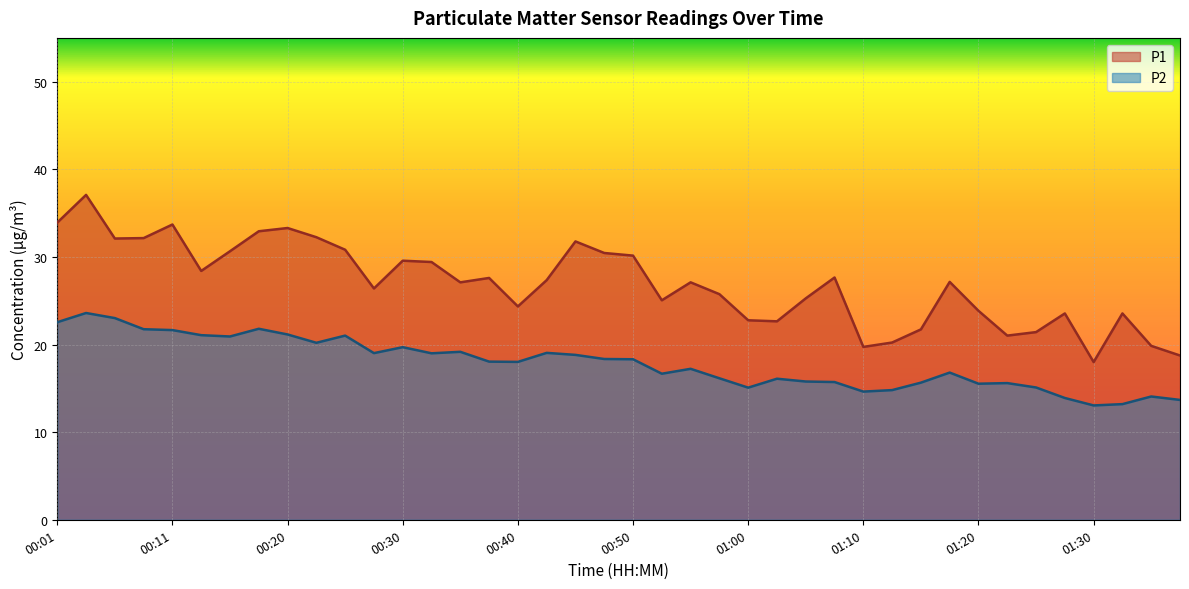

What is the label of the 3rd point from the left?

00:06